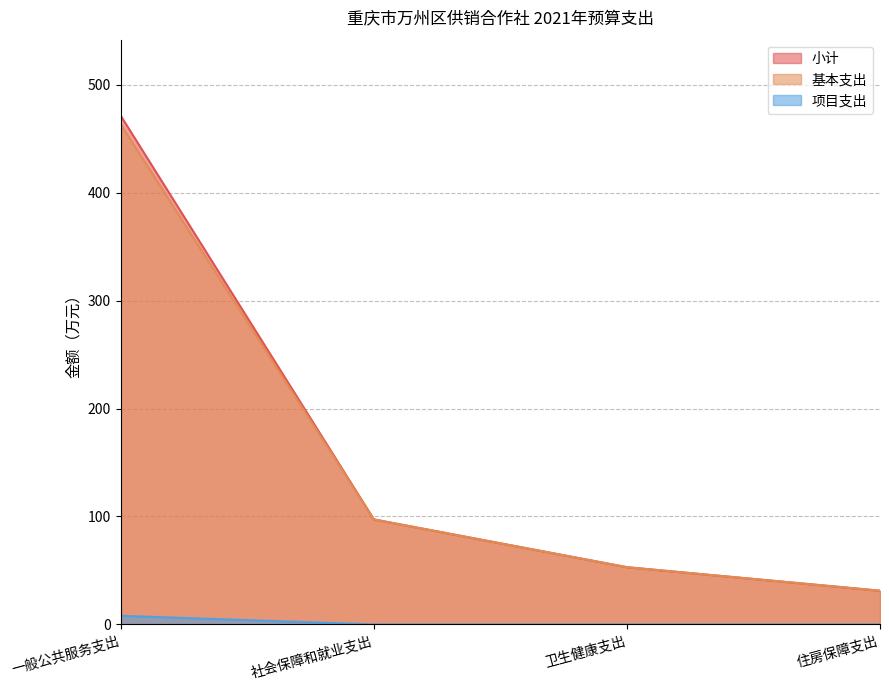

Does the chart have visible grid lines?

Yes